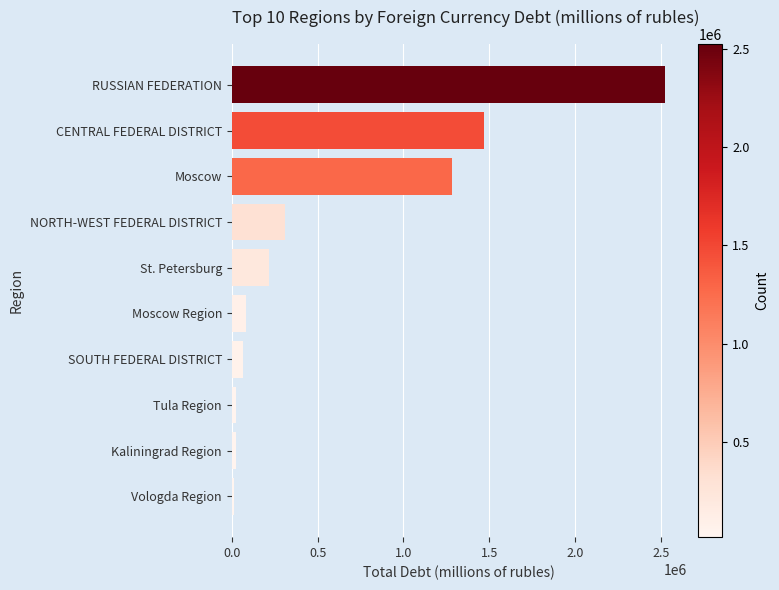

What is the sum of all values?

6024286